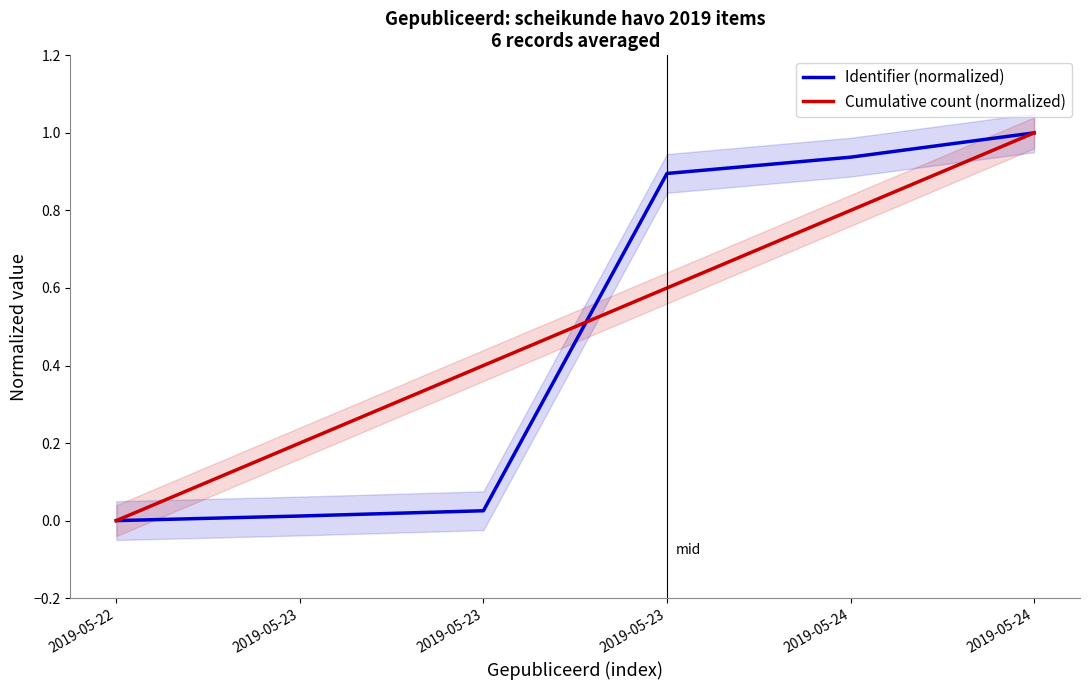

Rank the categories by Cumulative count (normalized) value from highest to lowest.

2019-05-24, 2019-05-24, 2019-05-23, 2019-05-23, 2019-05-23, 2019-05-22